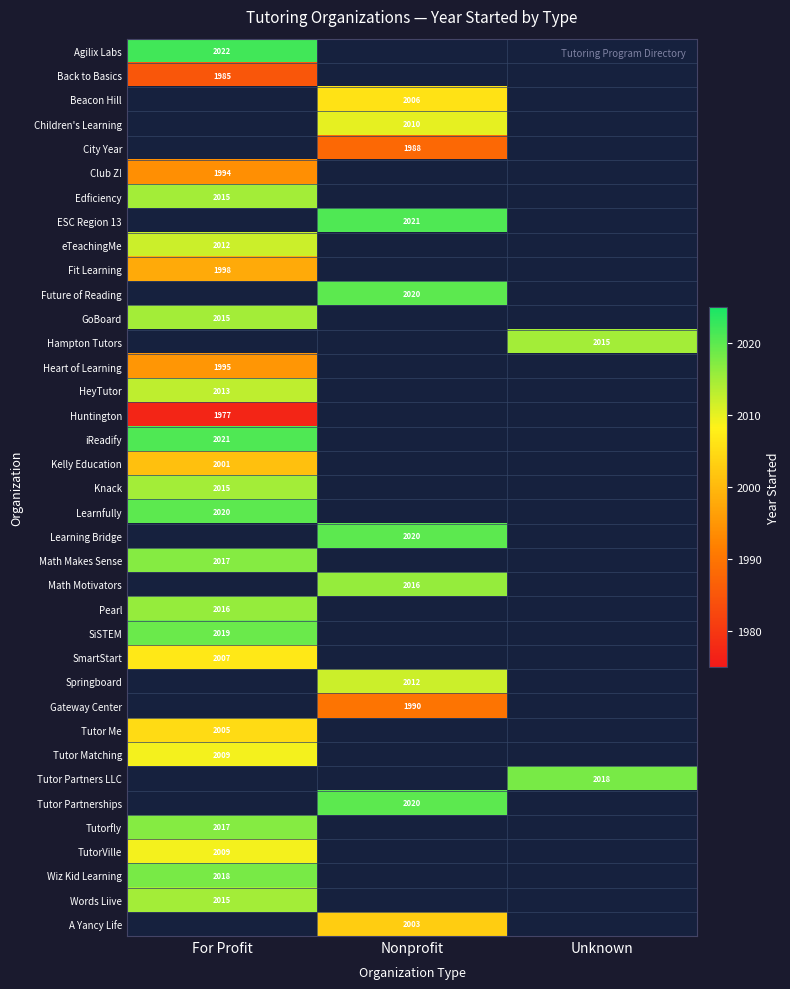

The Wiz Kid Learning series shows 2018 at For Profit. True or false?

True